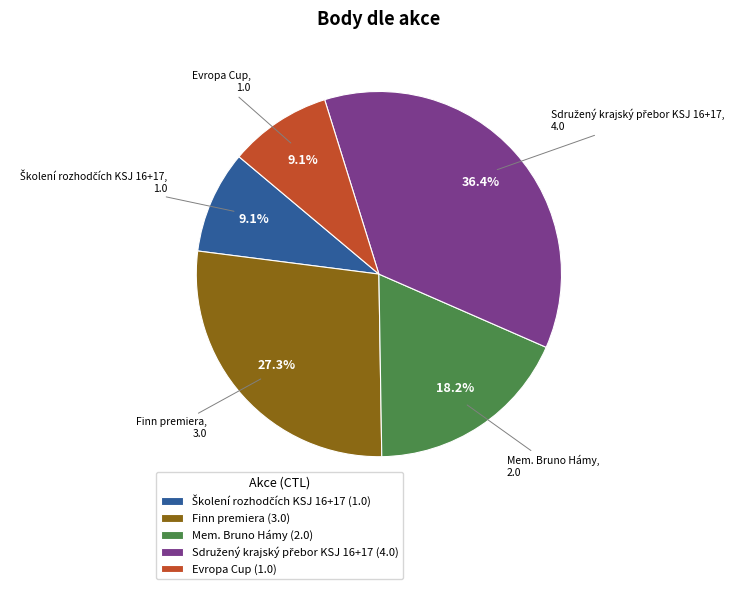

Which has a higher value, Mem. Bruno Hámy or Finn premiera?

Finn premiera